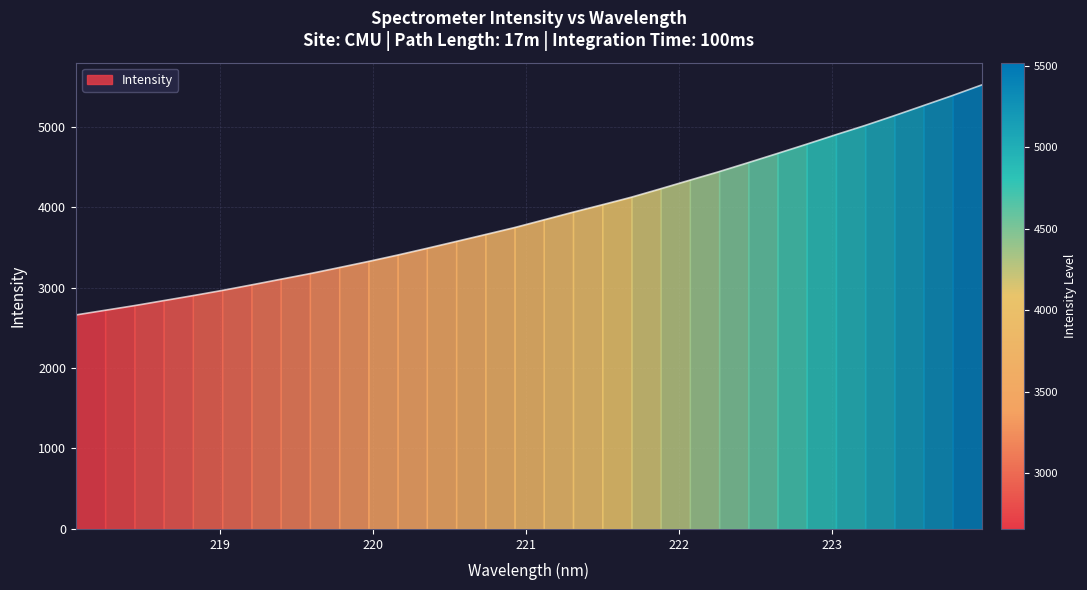

Rank the categories by value from highest to lowest.

223.9802, 223.7895, 223.5987, 223.408, 223.2172, 223.0264, 222.8355, 222.6447, 222.4538, 222.263, 222.0721, 221.8812, 221.6902, 221.4993, 221.3083, 221.1174, 220.9264, 220.7354, 220.5444, 220.3533, 220.1623, 219.9712, 219.7801, 219.589, 219.3979, 219.2067, 219.0156, 218.8244, 218.6332, 218.442, 218.2508, 218.0596